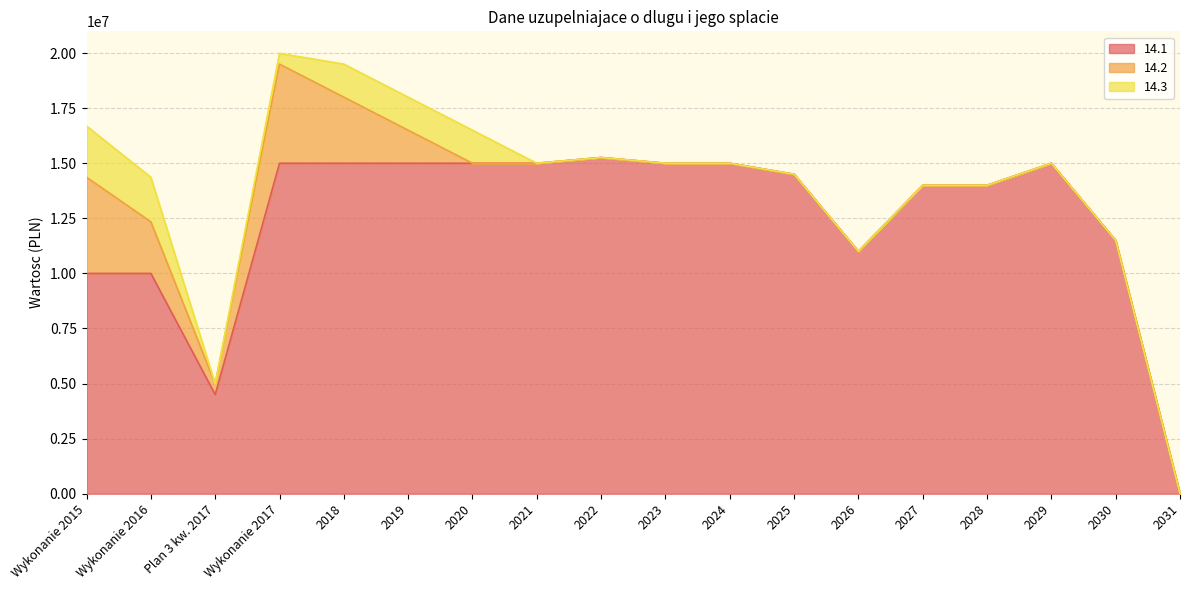

In 14.1, how many points are lower than both neighbors (excluding endpoints)?

2